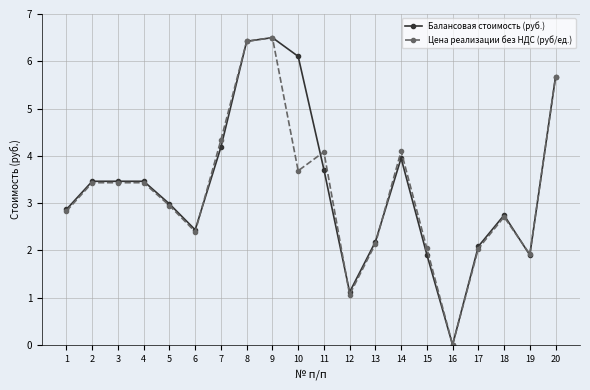

Is it true that Цена реализации без НДС (руб/ед.) equals 4.3 at 7?

True